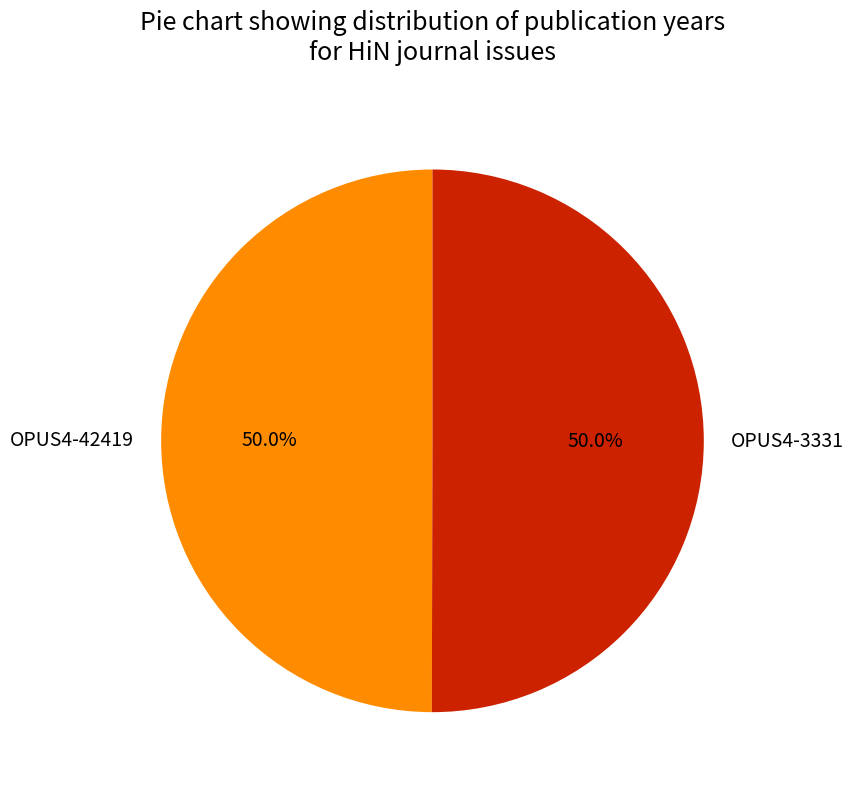

What percentage is the OPUS4-42419 slice, to the nearest percent?

50%